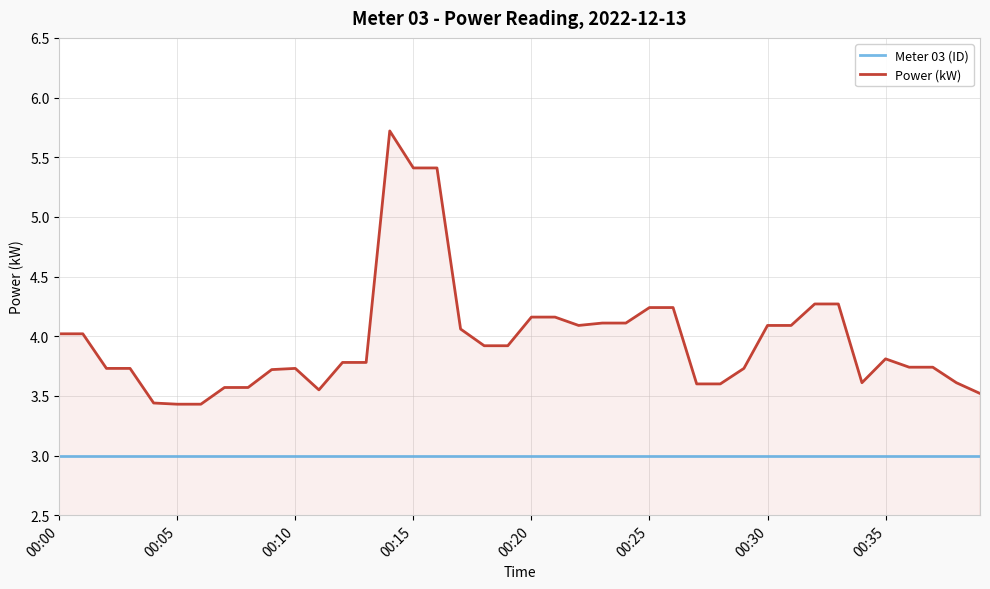

Which series has the widest spread of values?

Power (kW)